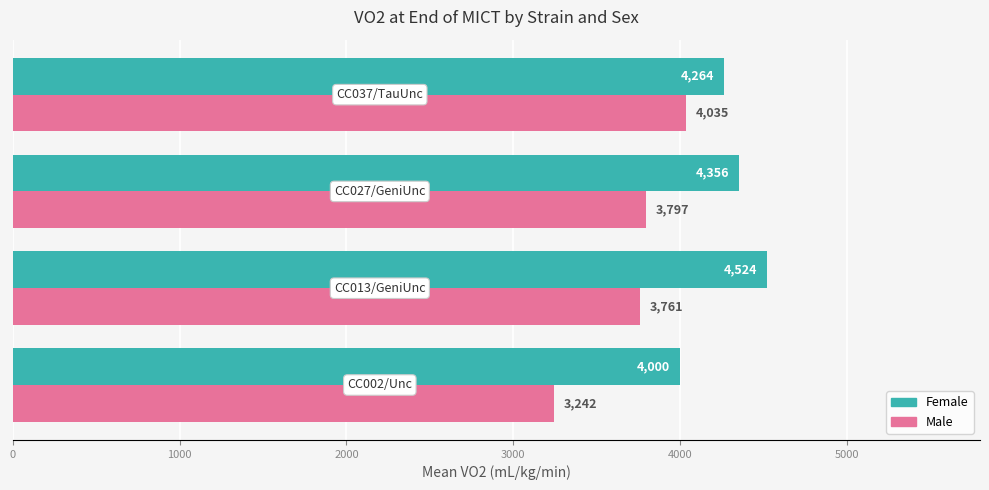

At how many categories does at least one series exceed 3587?

4